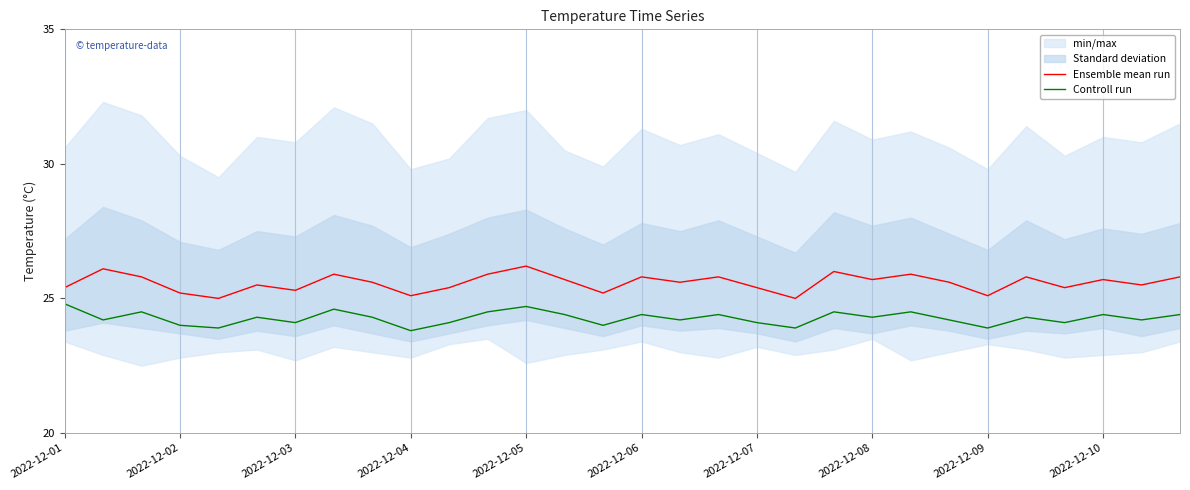

How many interior local peaks does the Ensemble mean run series have?

10